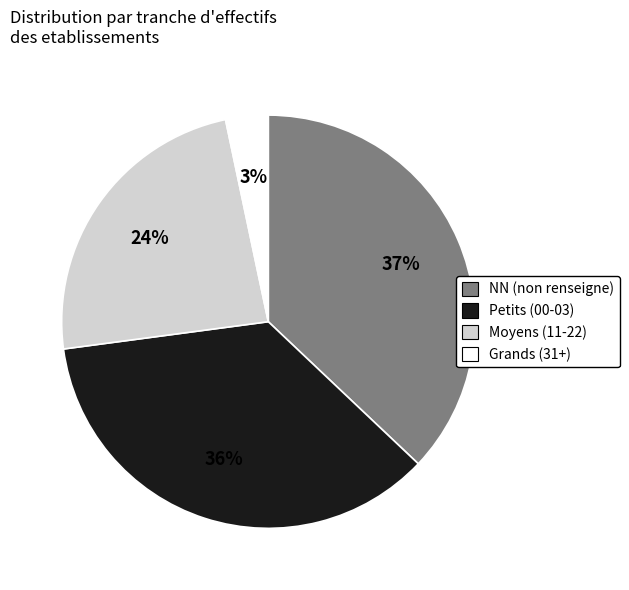

Is there any slice that represents more than half of the pie?

No